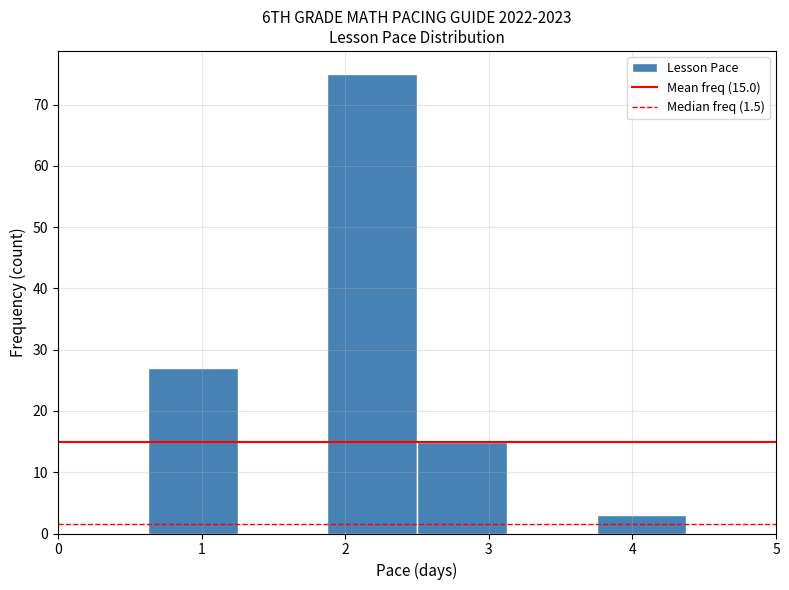

Which range on the x-axis has the tallest bar?

1.9 to 2.5